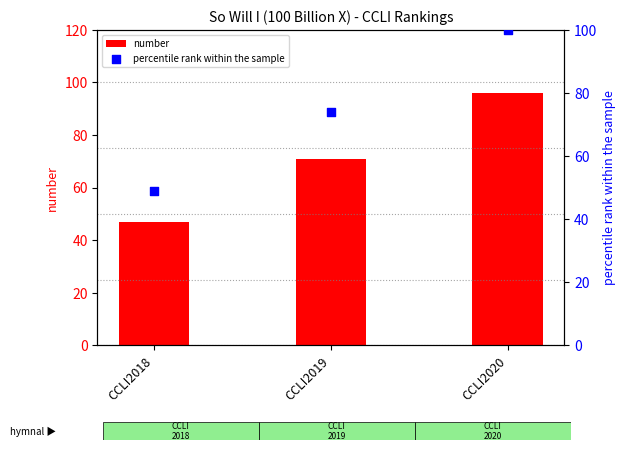

Which series reaches the maximum Y coordinate?

percentile rank within the sample